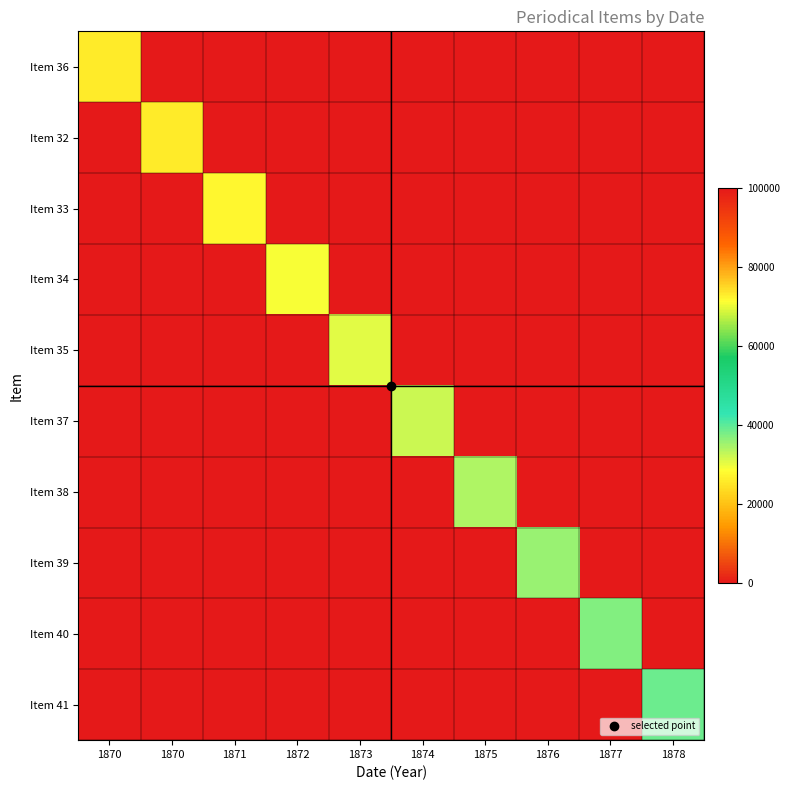

Between 1871 and 1873, which series saw the biggest shift?

Item 35